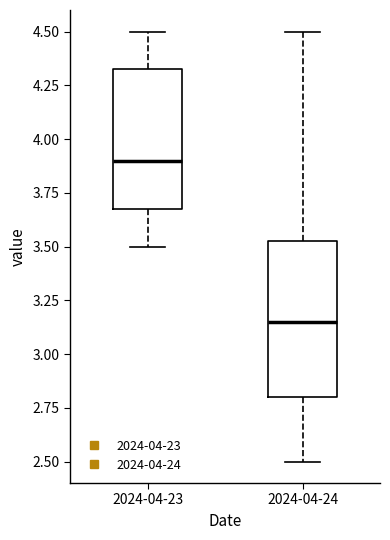

Which box has the lowest median line?

2024-04-24